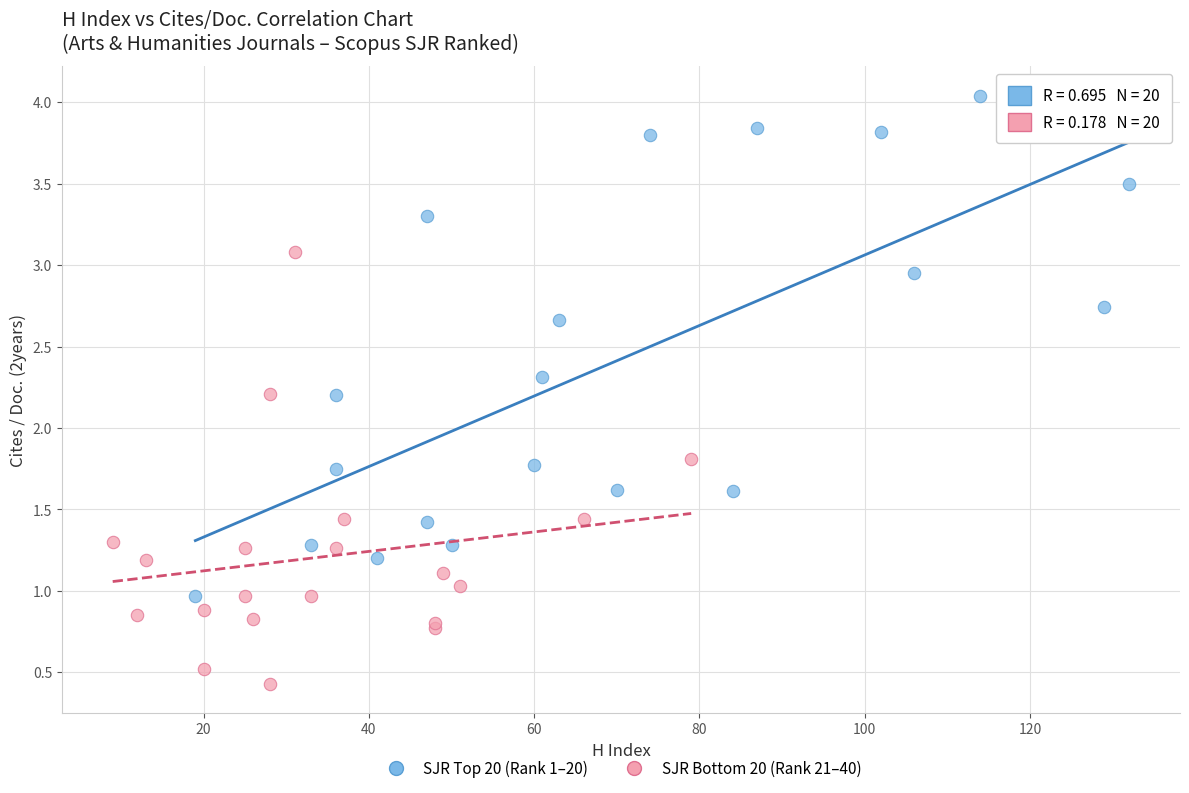

Which series contains the lowest Y value?

SJR Bottom 20 (Rank 21–40)